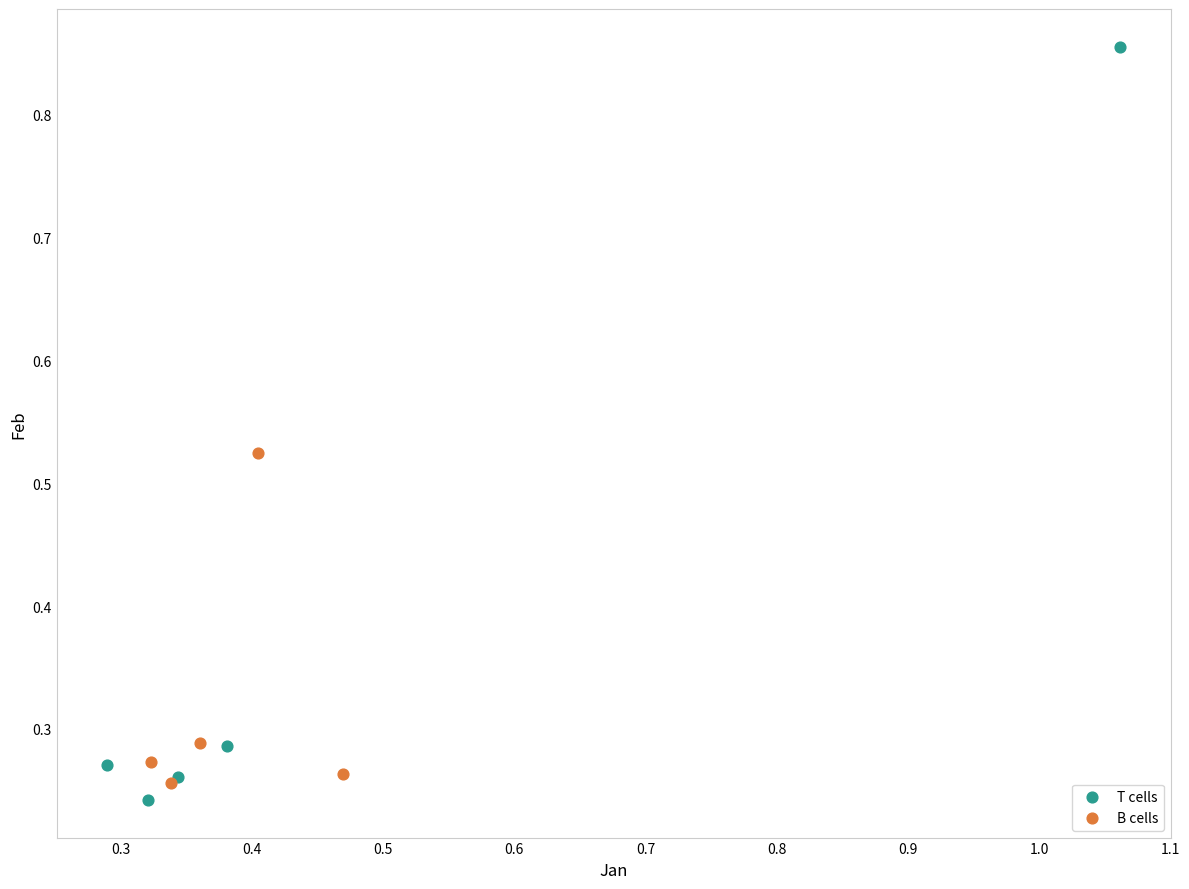

Which series contains the highest Y value?

T cells